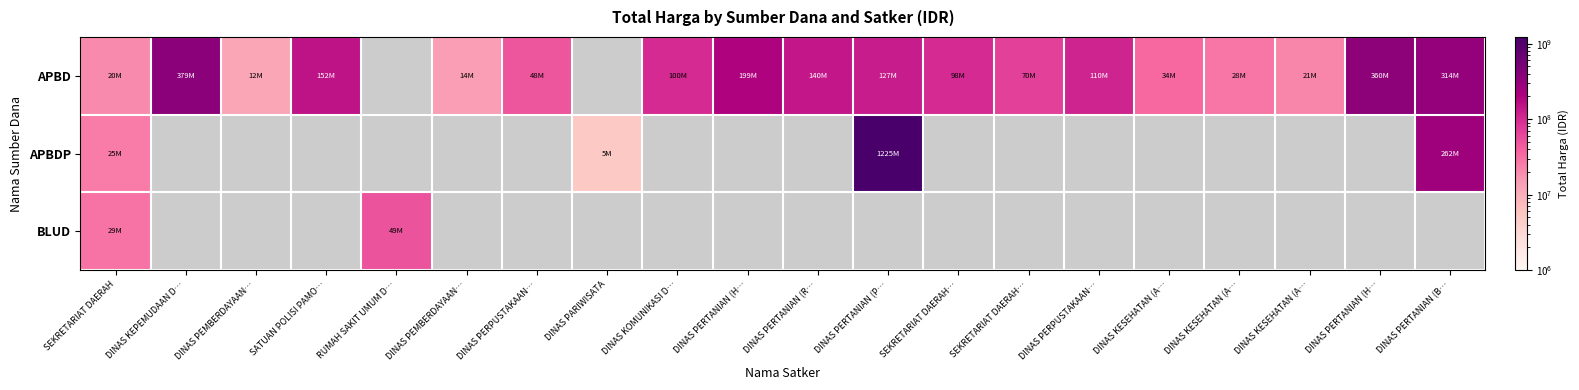

What value does the APBD series have at DINAS PERTANIAN (B…?

314121780.0